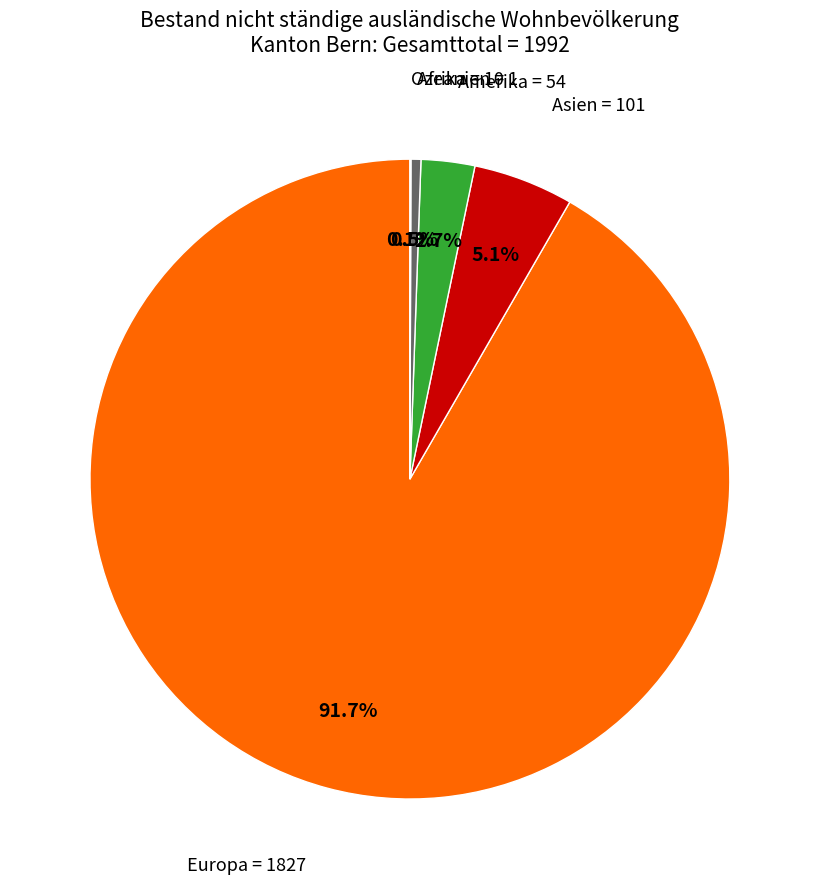

To the nearest percent, what portion does Amerika represent?

3%